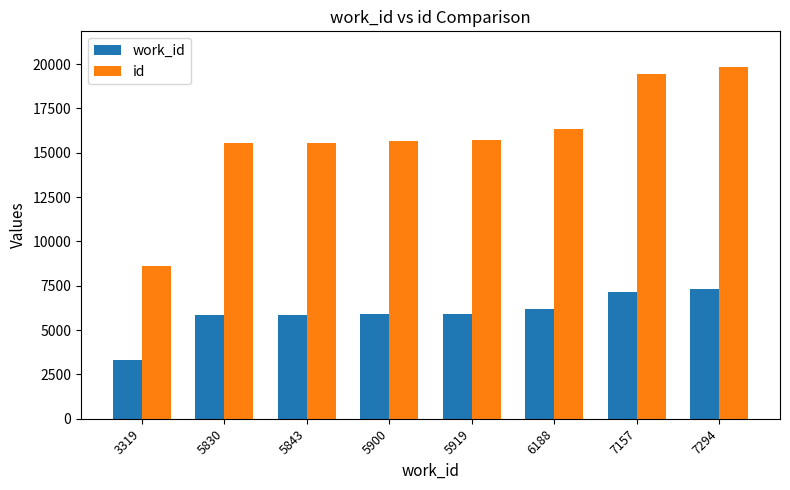

What is the maximum value shown in the chart?

19863